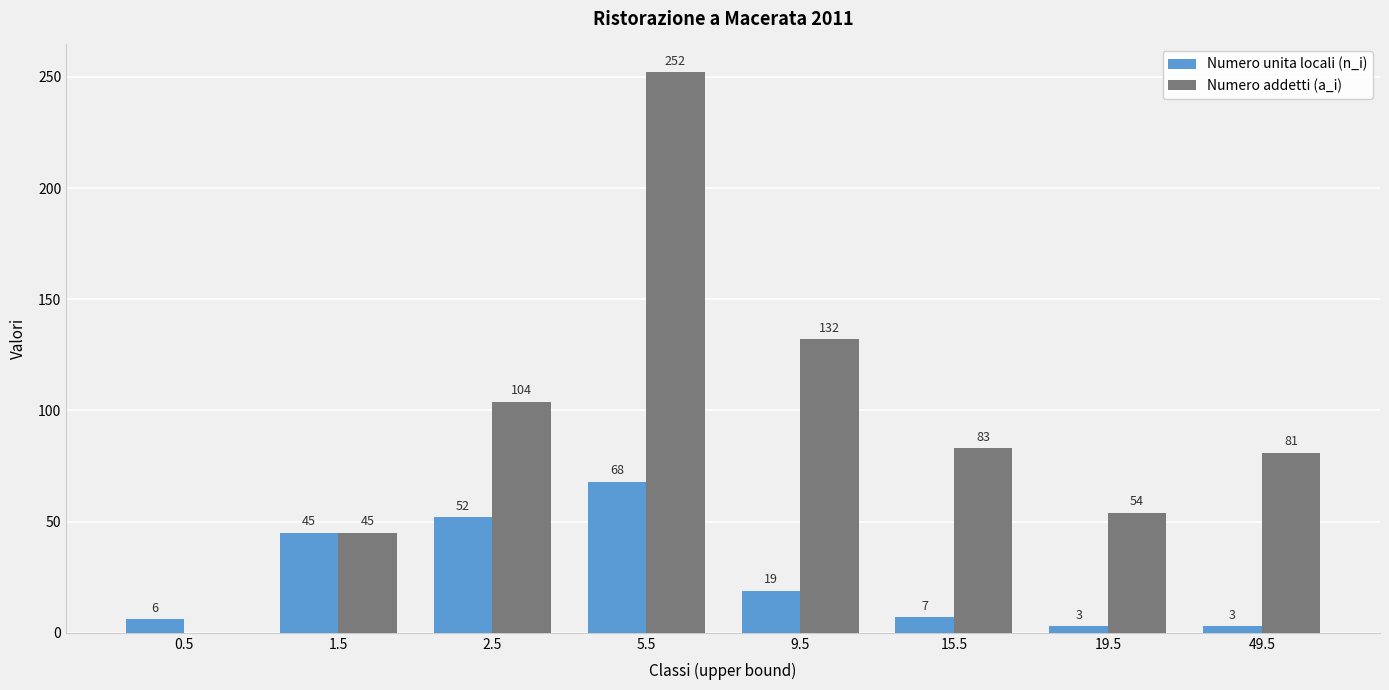

How many groups of bars are there?

8